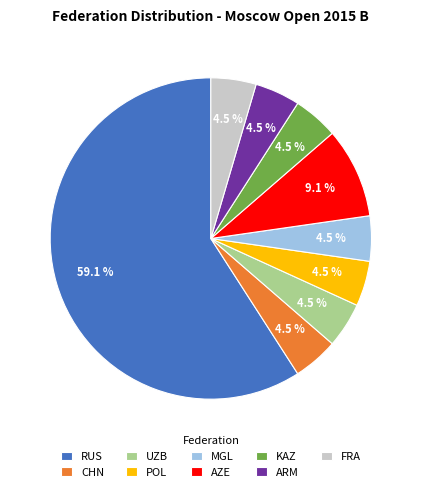

What is the majority slice?

RUS